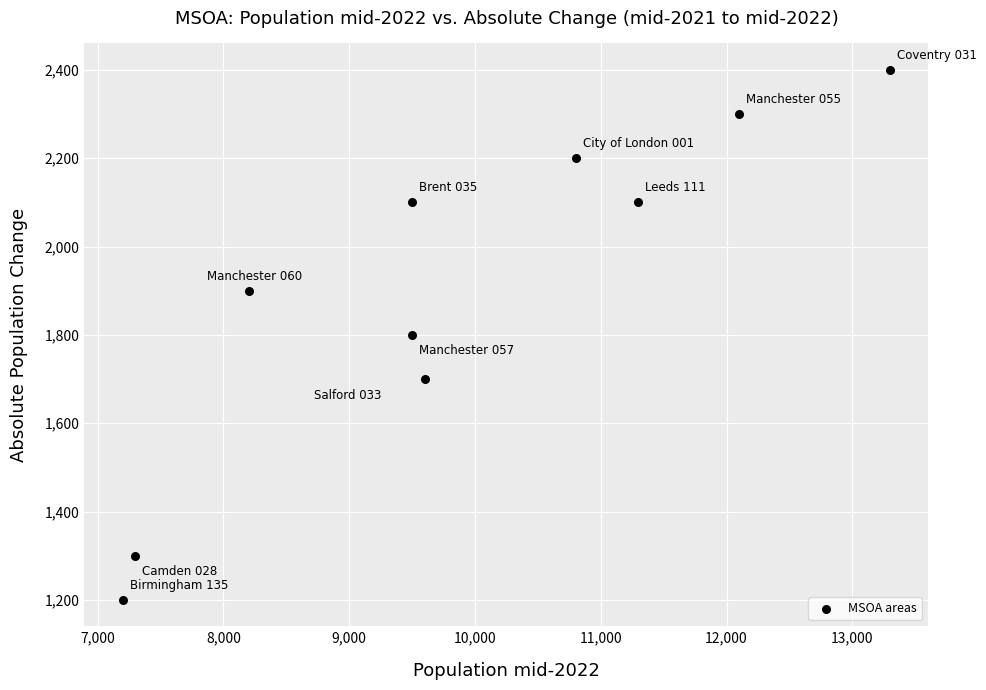

What is the average X value?

9880